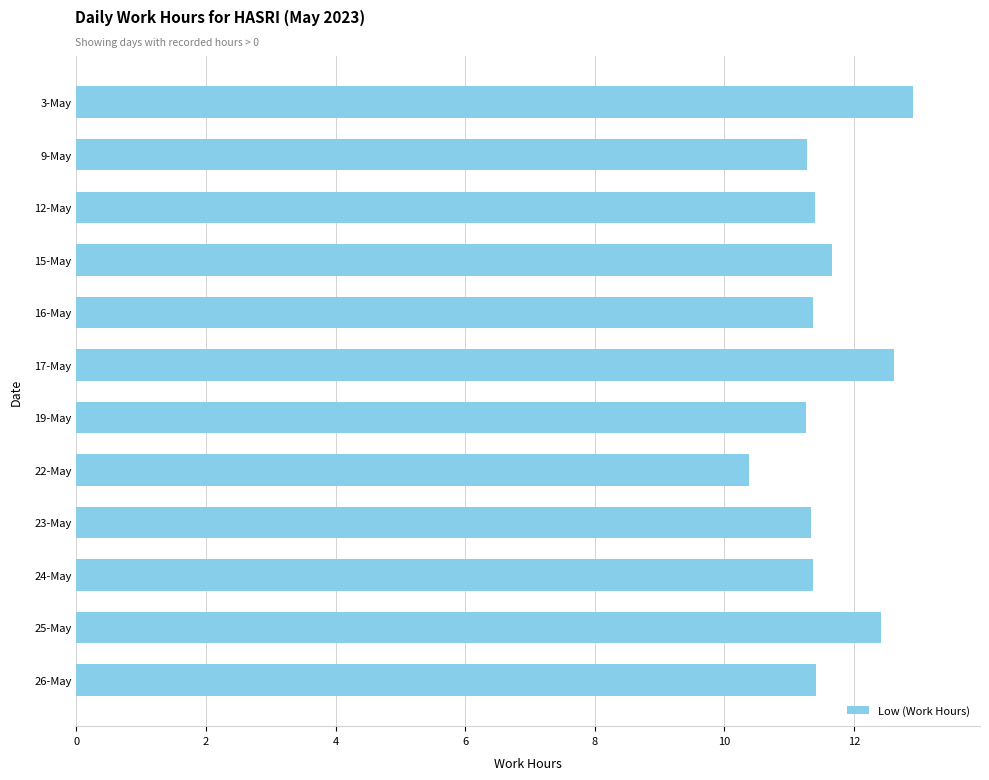

What is the difference between the maximum and minimum values?

2.5